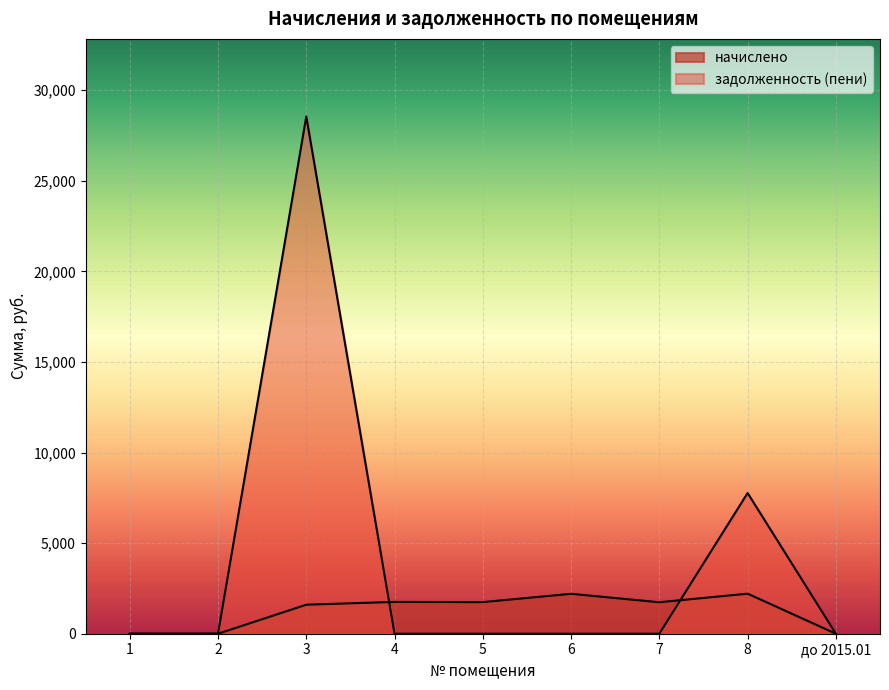

What is the value of the начислено point at the 8th from the left?

2210.6